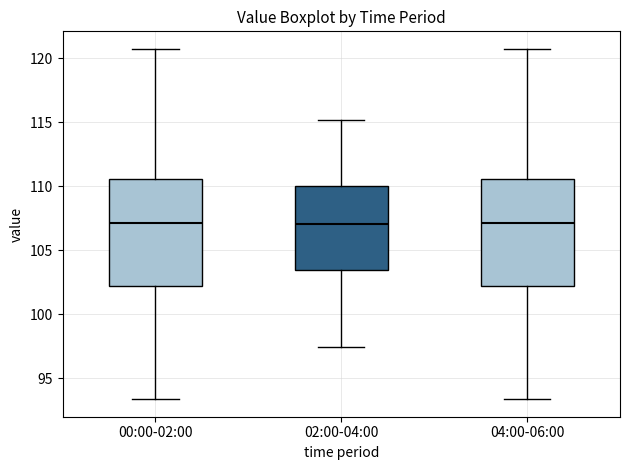

Where is the upper edge of the box for 00:00-02:00 on the y-axis? The values are not printed on the chart, so give them approximately, as read against the axis.

110.5